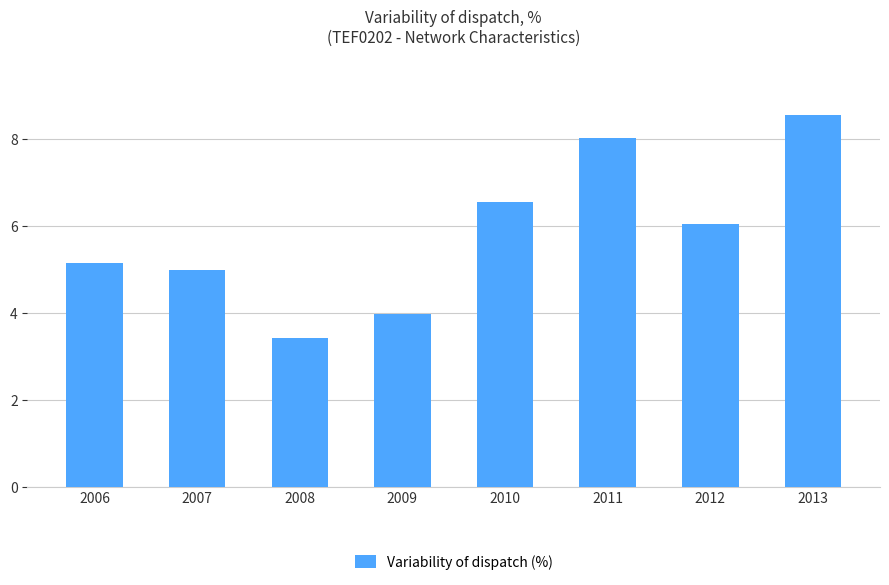

Which has a higher value, 2011 or 2006?

2011